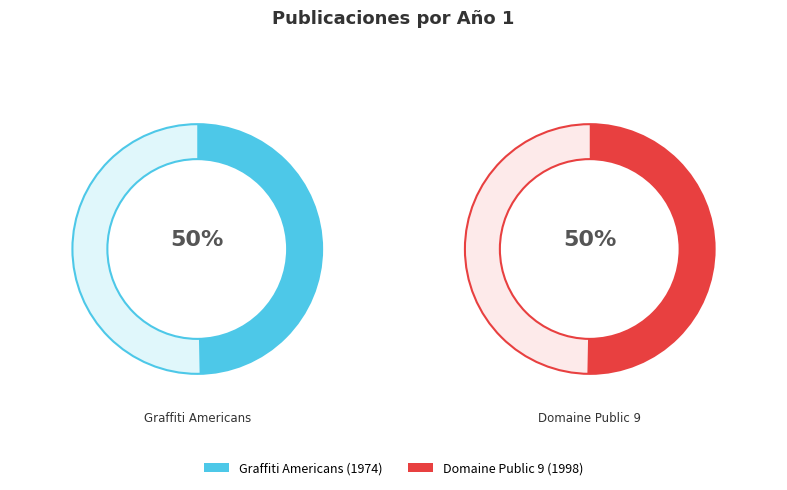

How many slices are in this pie chart?

2